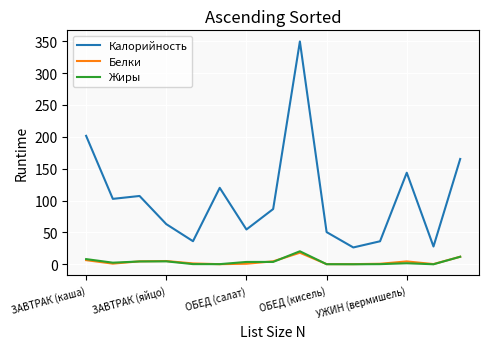

What are all the series names shown in the legend?

Калорийность, Белки, Жиры